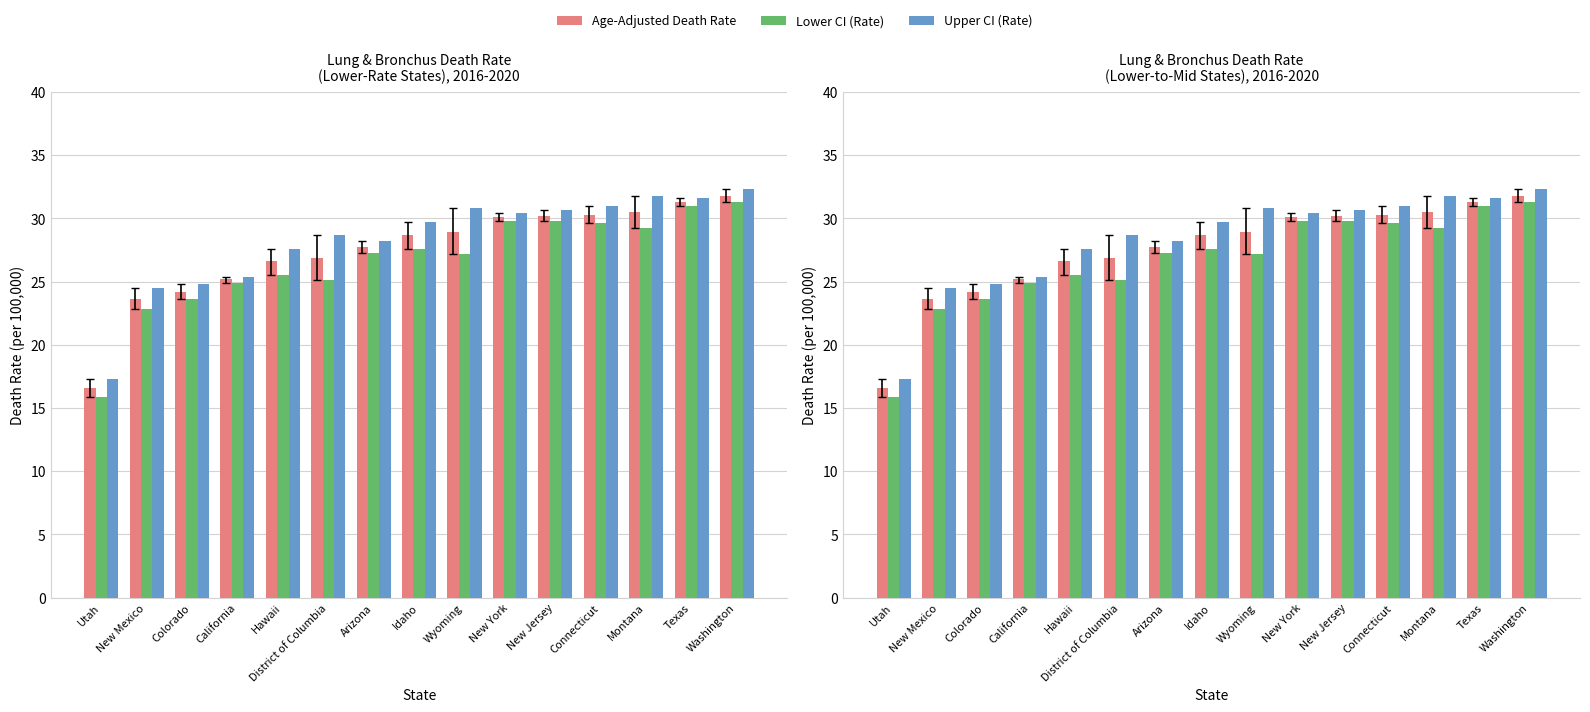

What is the average value of the Lower CI (Rate) series?

26.7